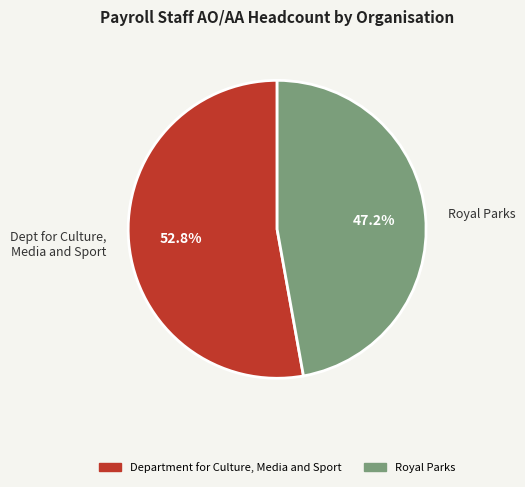

To the nearest percent, what is the average slice percentage?

50%